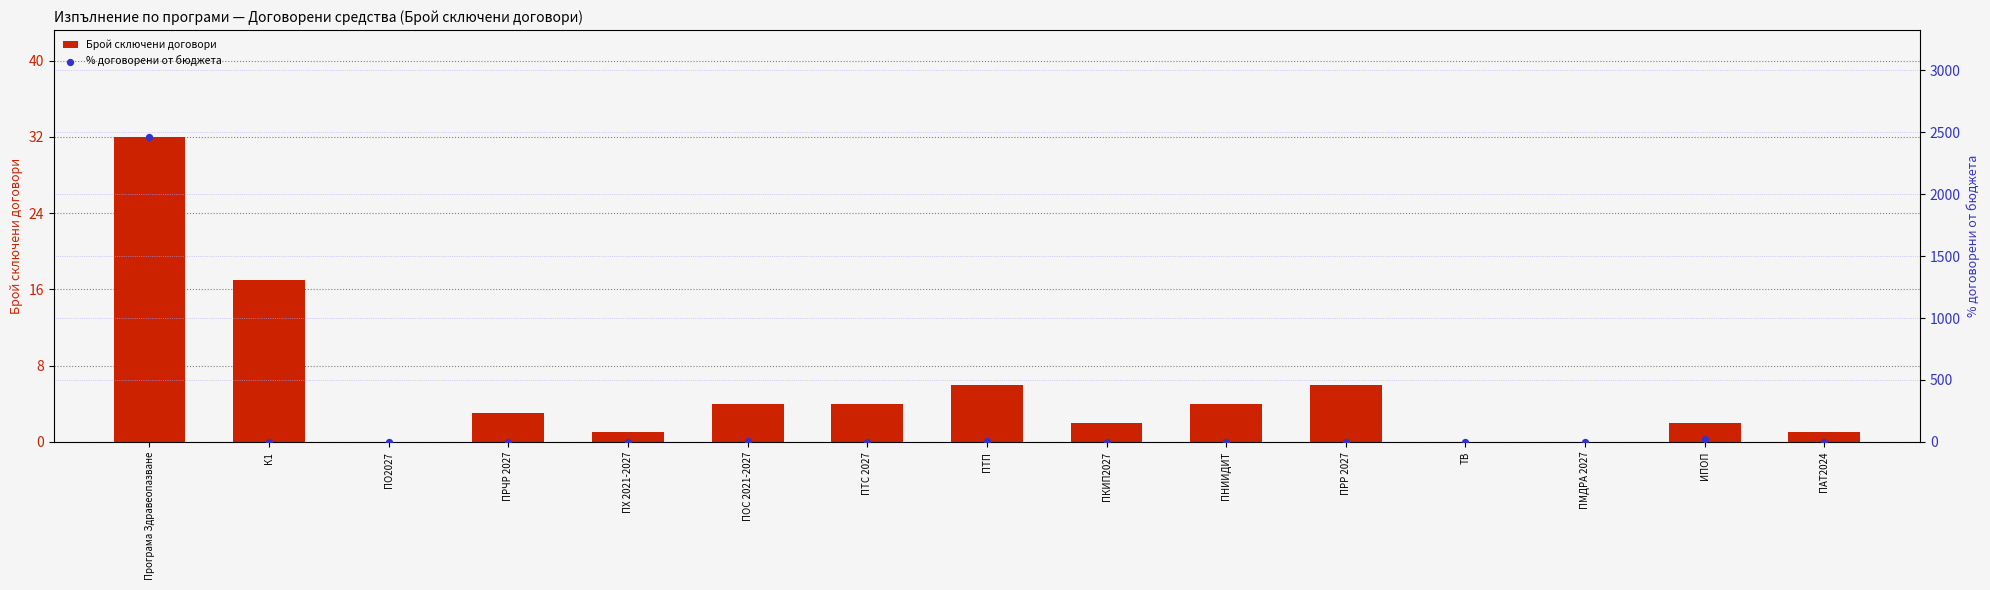

Which series has the largest Y range (max minus min)?

% договорени от бюджета